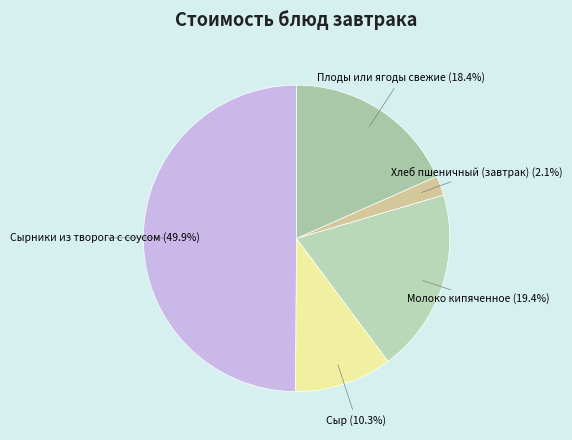

Approximately how many times larger is the value at Плоды или ягоды свежие compared to Сыр?

1.8